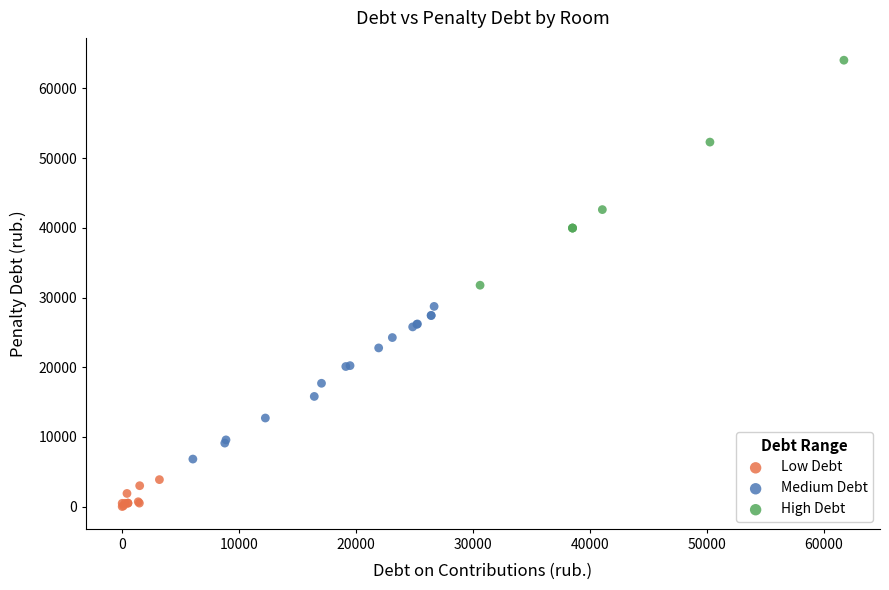

Which series has the largest Y range (max minus min)?

High Debt